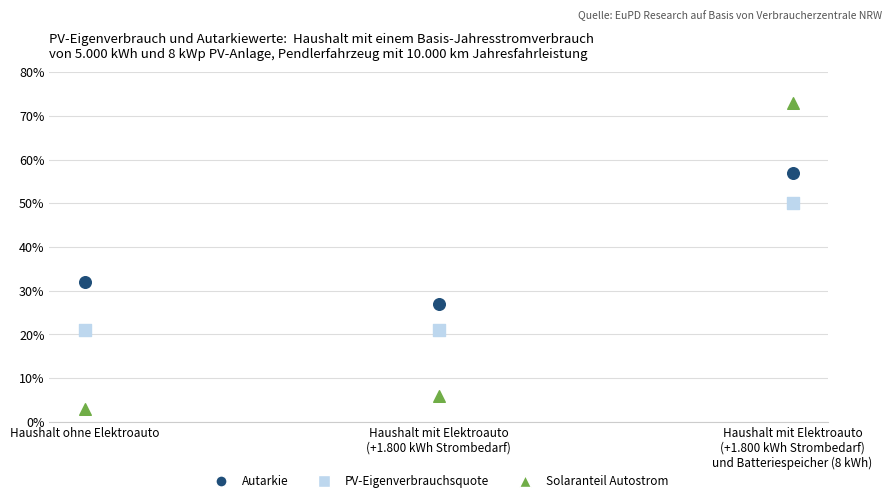

What are all the series names shown in the legend?

Autarkie, PV-Eigenverbrauchsquote, Solaranteil Autostrom